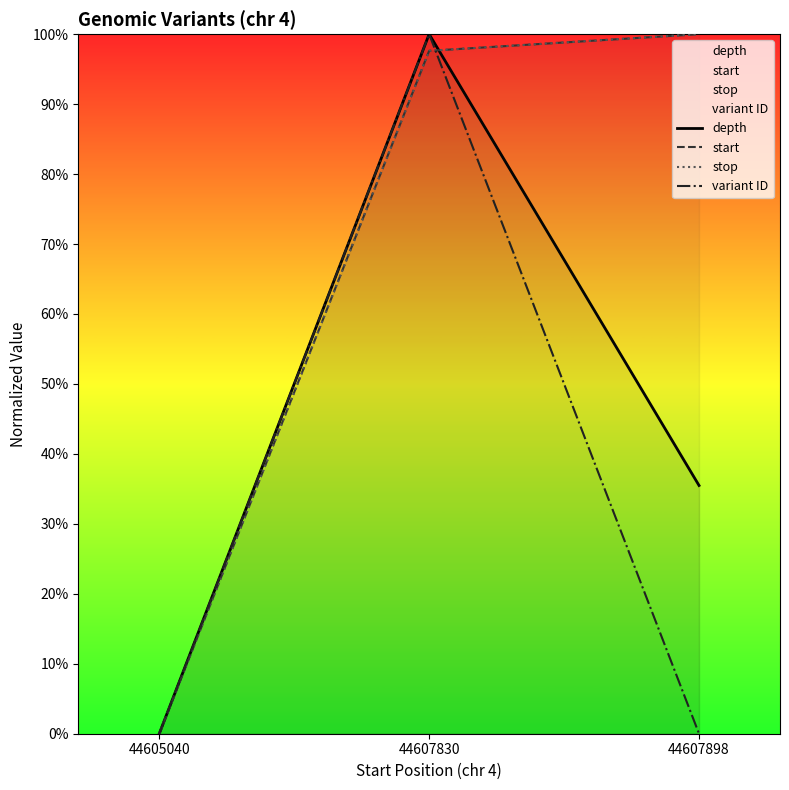

Which series has the largest total across all categories?

start